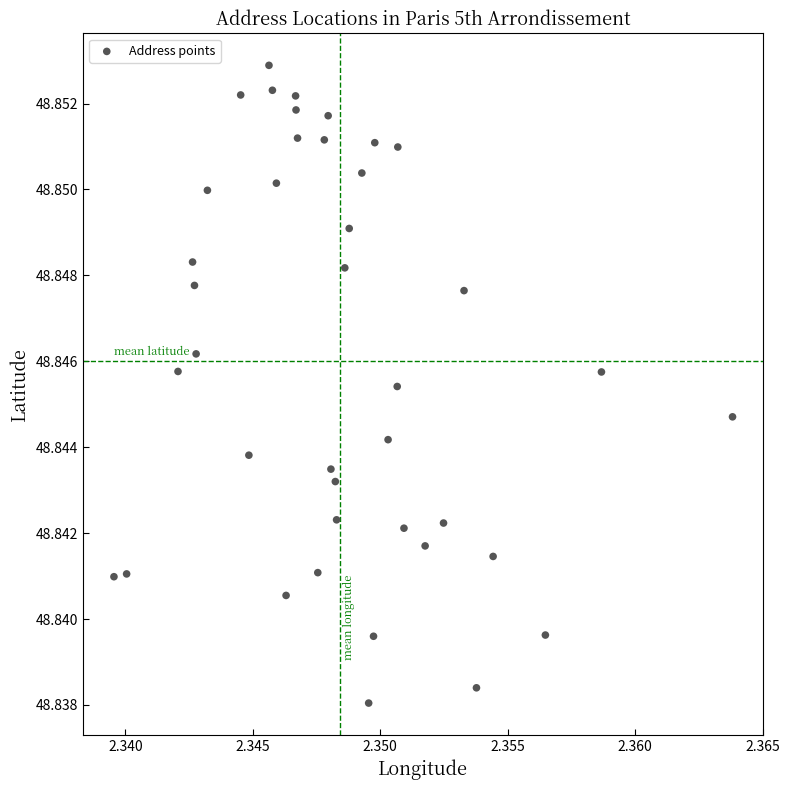

How many data points are displayed?

40